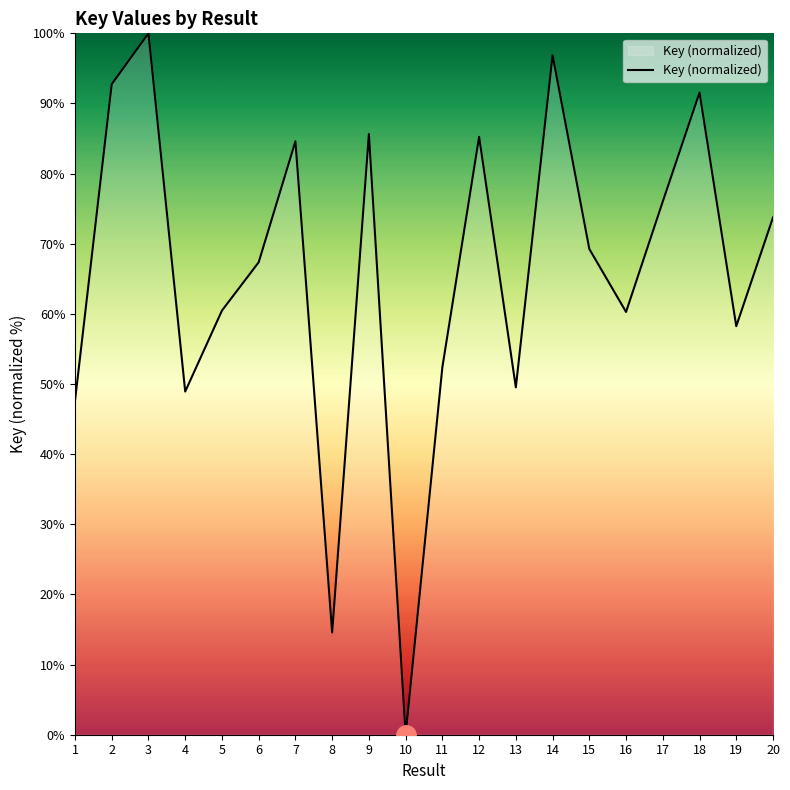

What is the greatest value displayed?

100.0